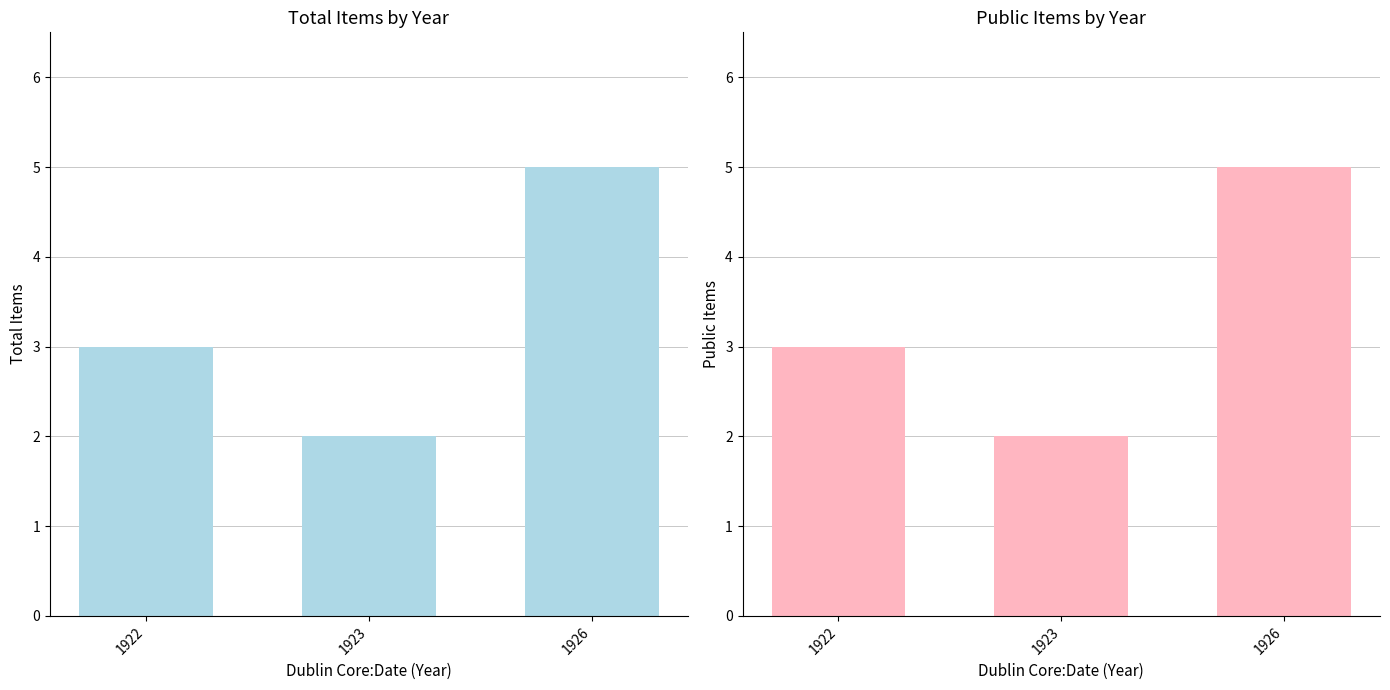

How many bars are there in total?

6